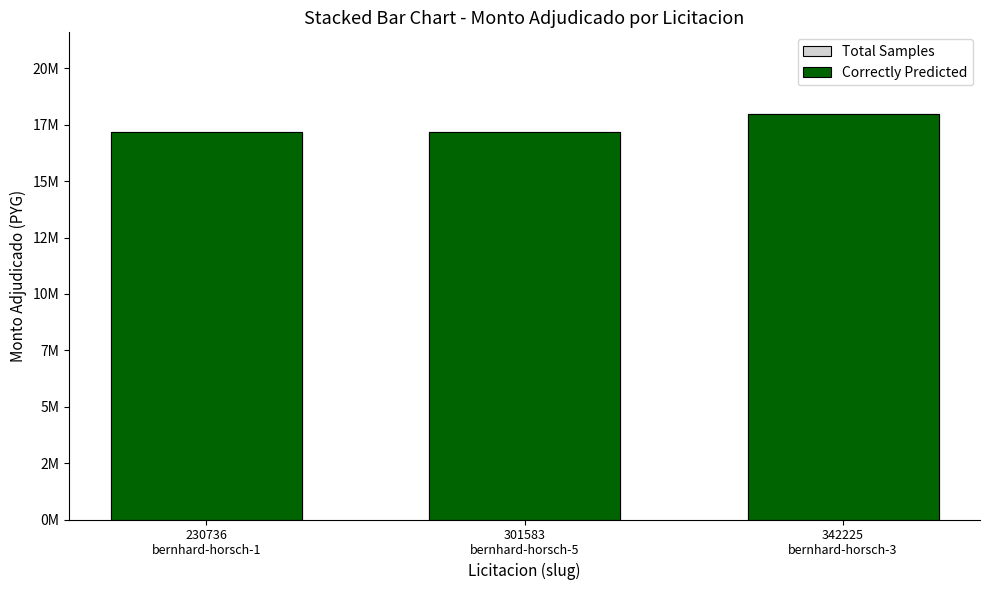

What position from the right is 301583
bernhard-horsch-5?

2